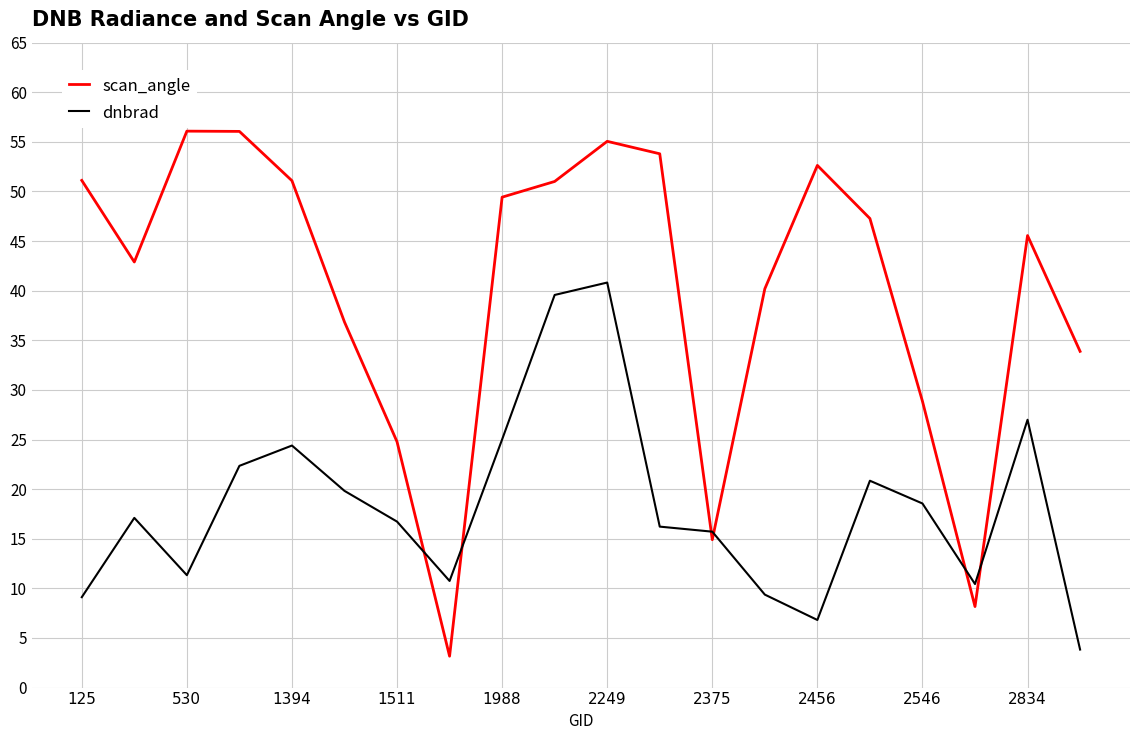

What are all the series names shown in the legend?

scan_angle, dnbrad